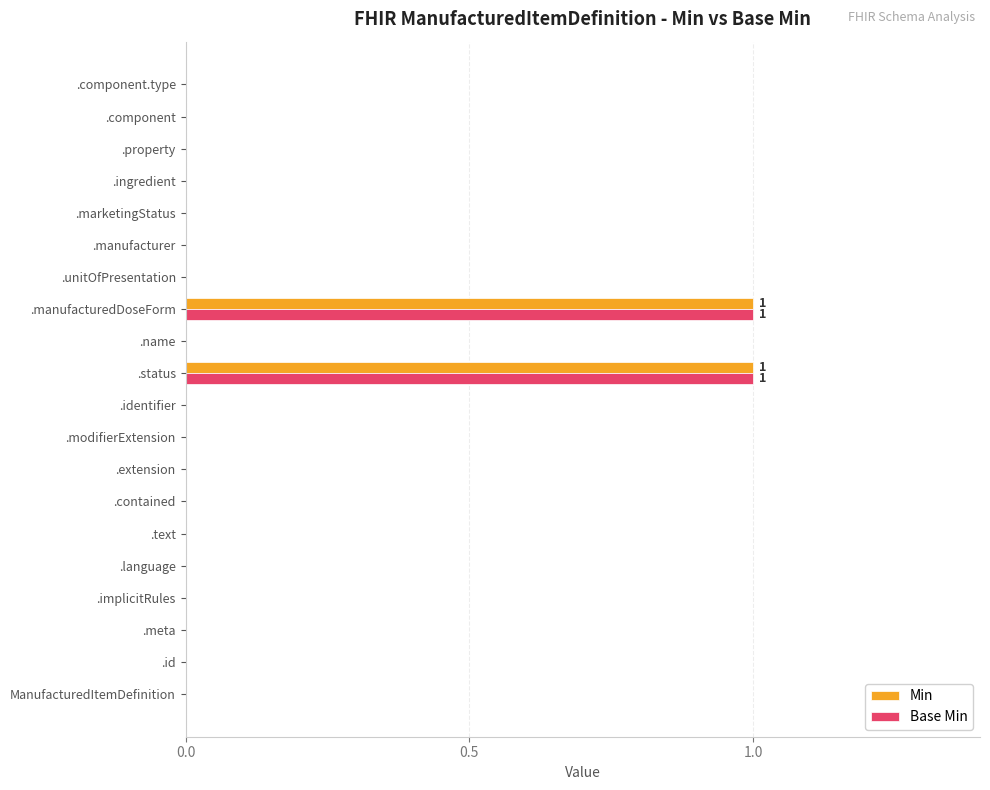

The Min series shows 0 at .component.type. True or false?

True